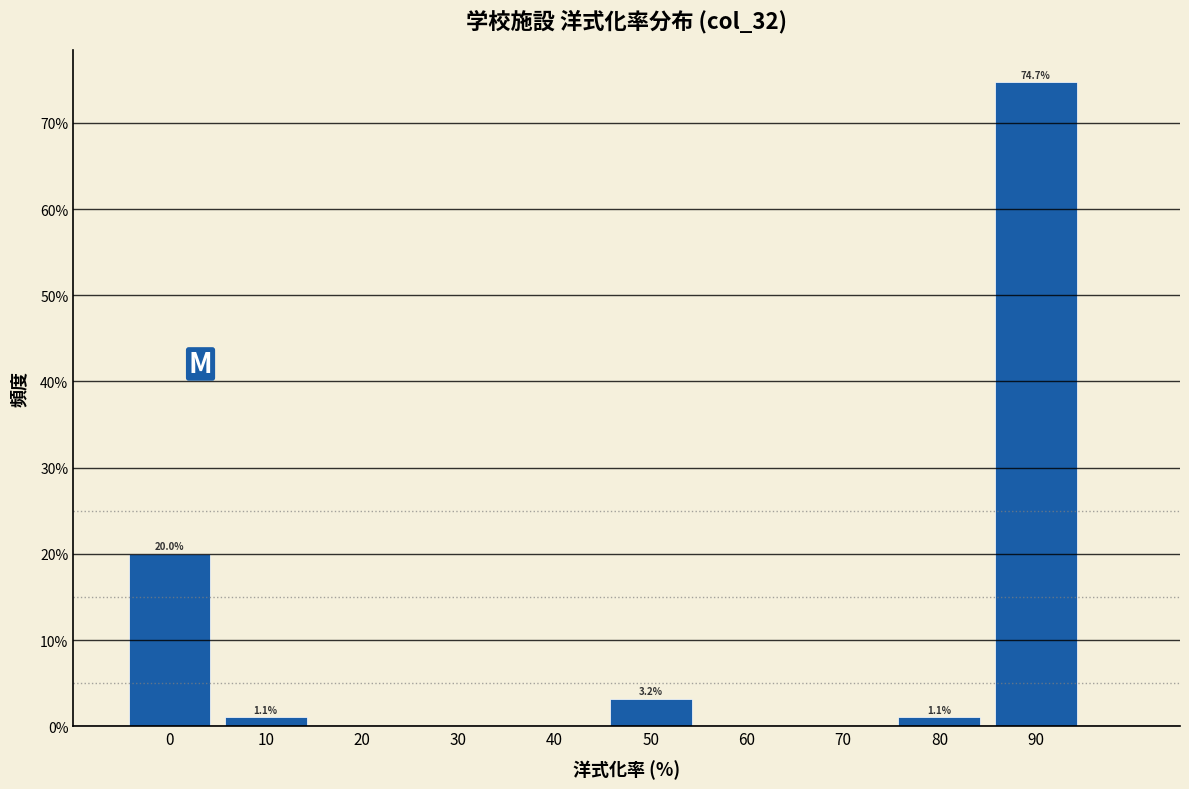

Reading right to left, extract all data points from this chart.

90=74.7	80=1.1	70=0.0	60=0.0	50=3.2	40=0.0	30=0.0	20=0.0	10=1.1	0=20.0